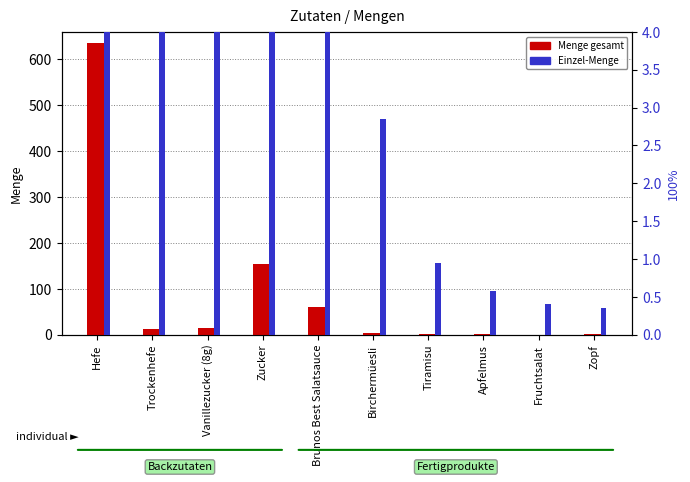

What is the value of the Menge gesamt bar at the 9th from the left?

0.4